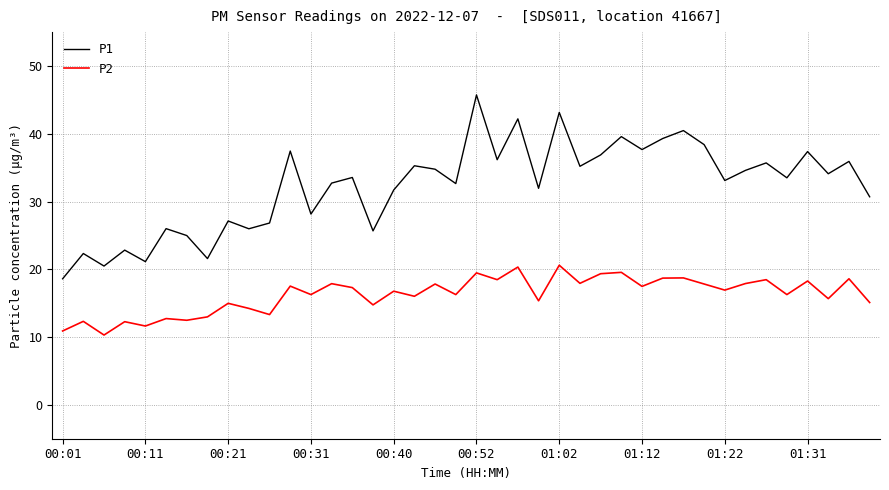

In P1, how many points are higher than both neighbors (excluding endpoints)?

15